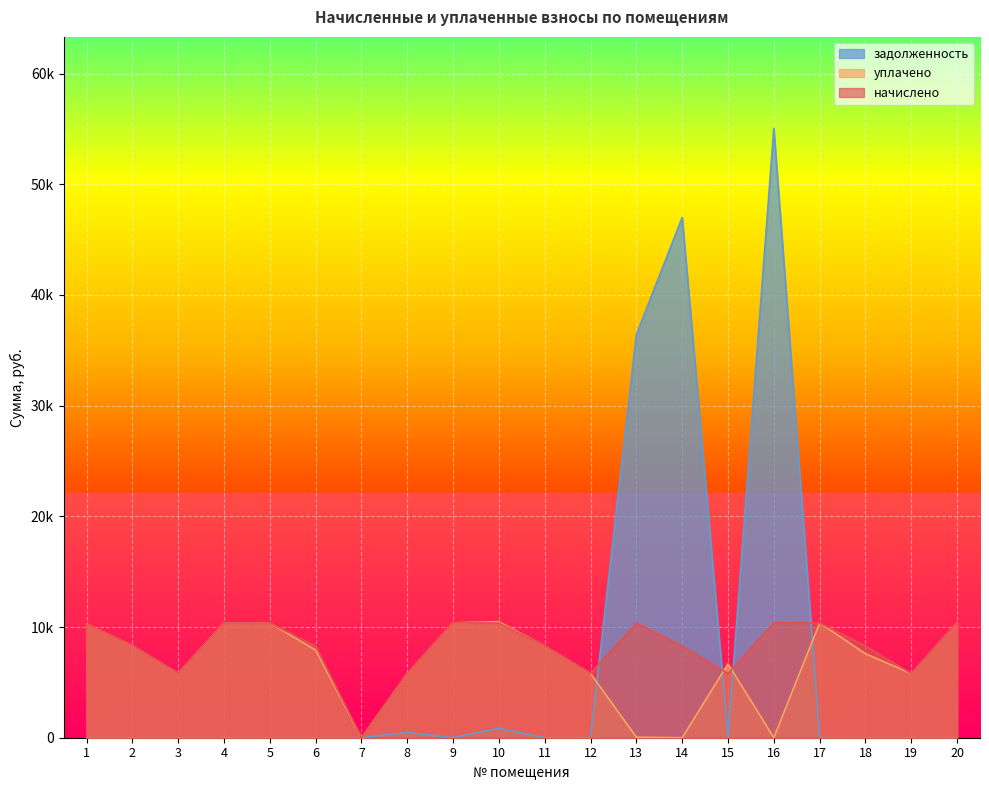

Rank the series by their maximum value, from highest to lowest.

задолженность, уплачено, начислено